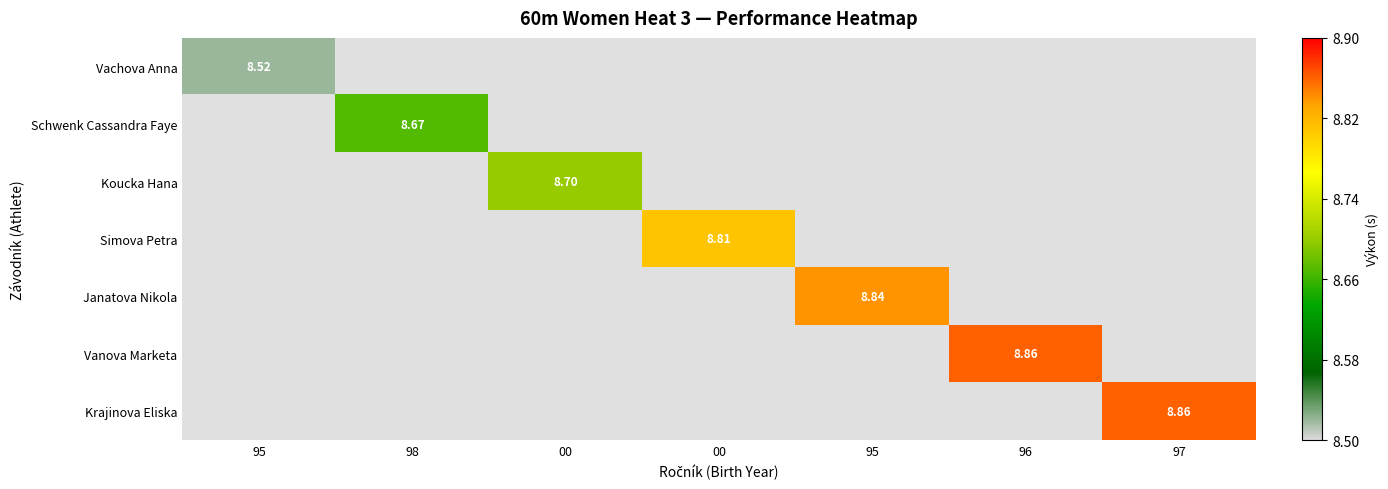

The value of Janatova Nikola at 98 is 0.0. True or false?

True